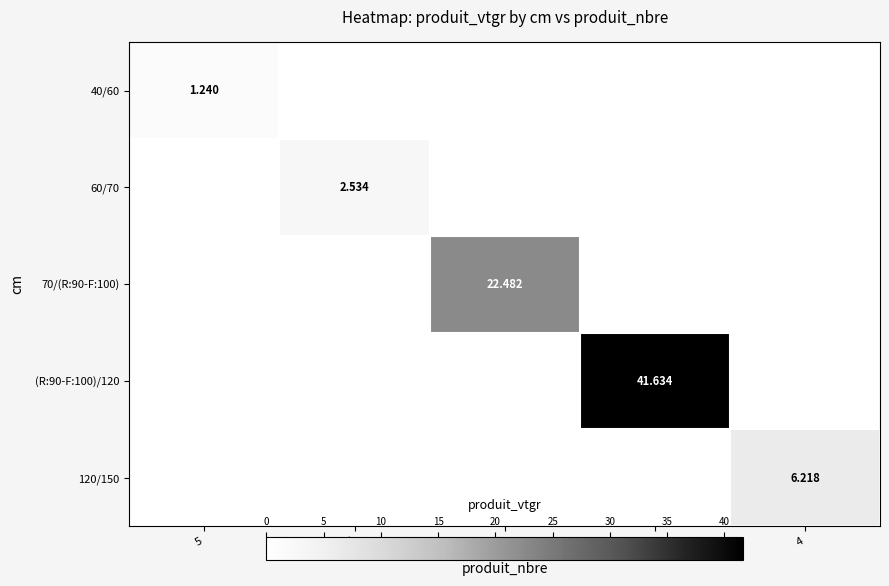

Count the number of data series in this chart.

5